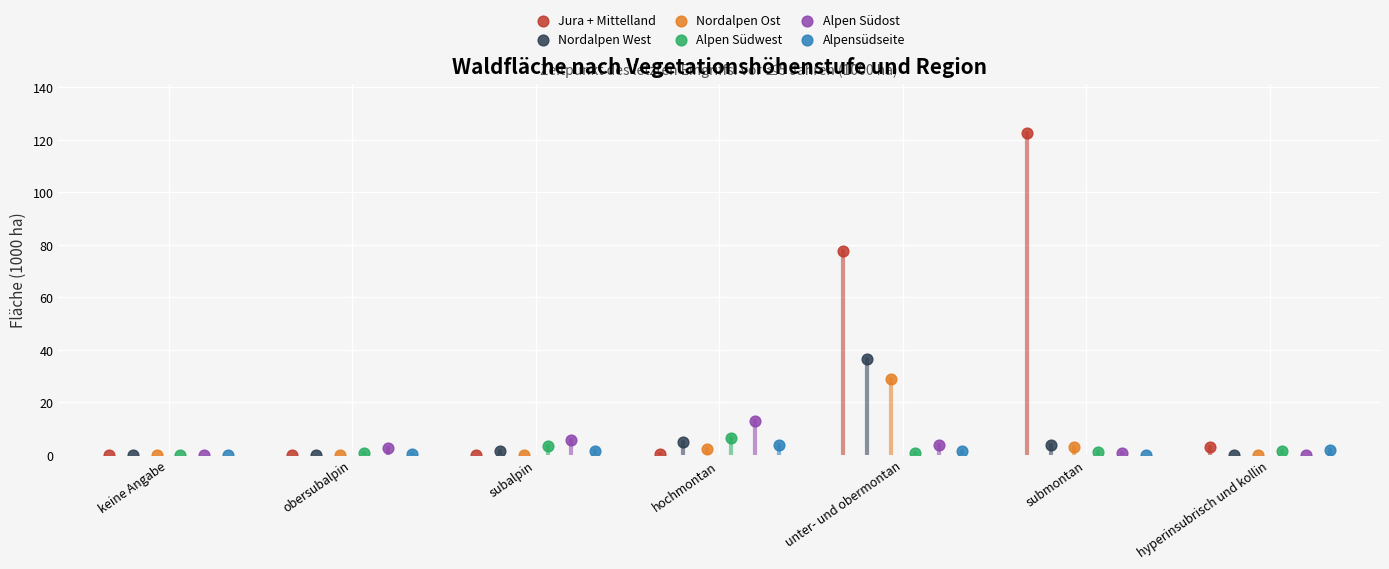

What are all the series names shown in the legend?

Jura + Mittelland, Nordalpen West, Nordalpen Ost, Alpen Südwest, Alpen Südost, Alpensüdseite